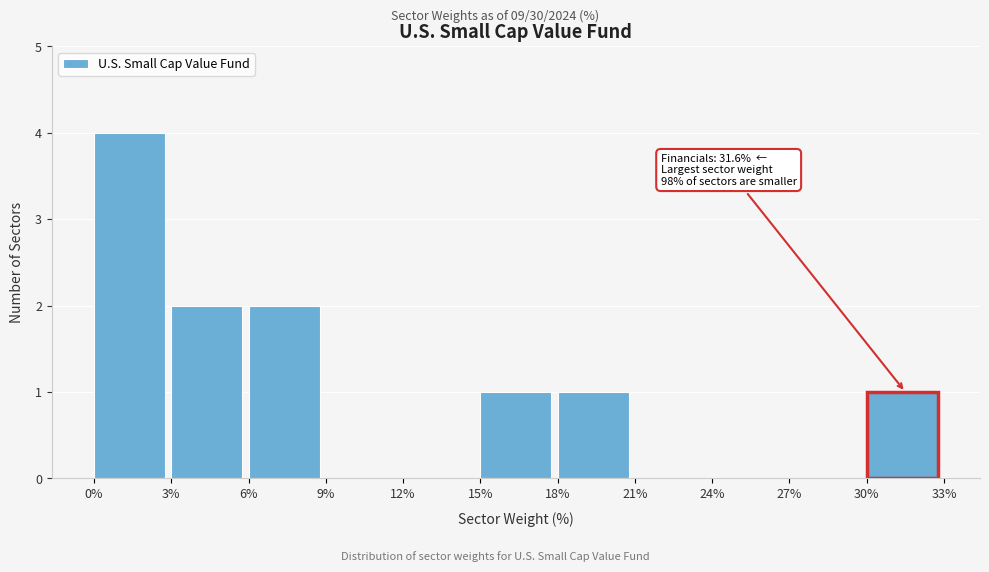

Which range on the x-axis has the tallest bar?

0% to 3%